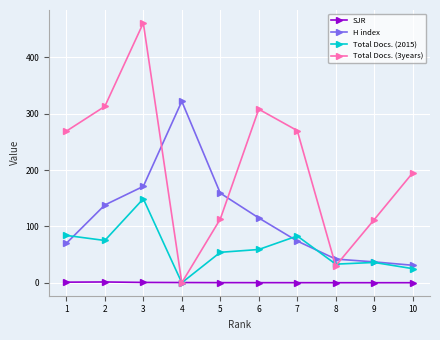

Which series ends up on top after the final intersection of Total Docs. (3years) and H index?

Total Docs. (3years)